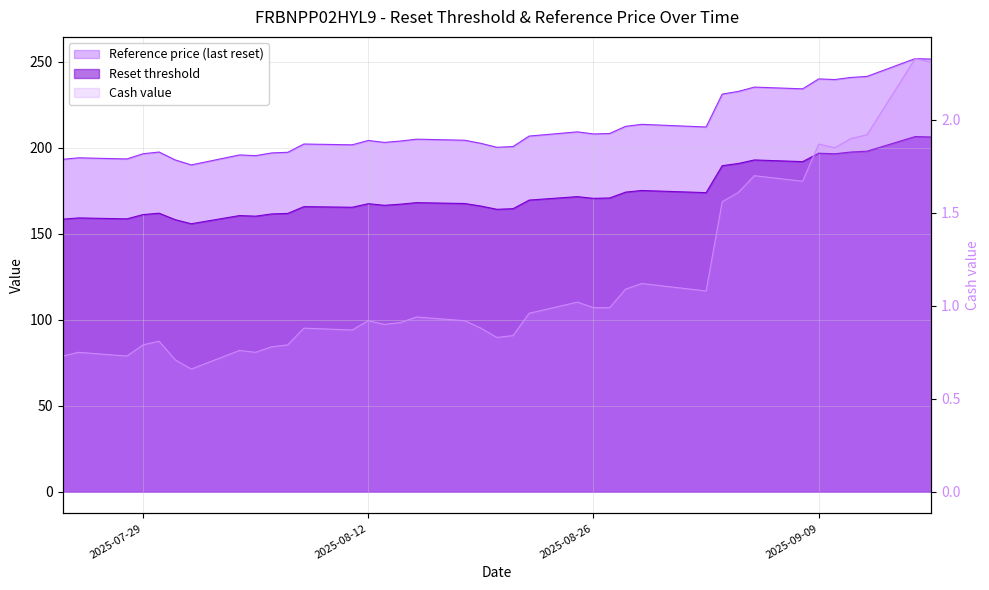

What are all the series names shown in the legend?

Reset threshold, Reference price (last reset), Cash value